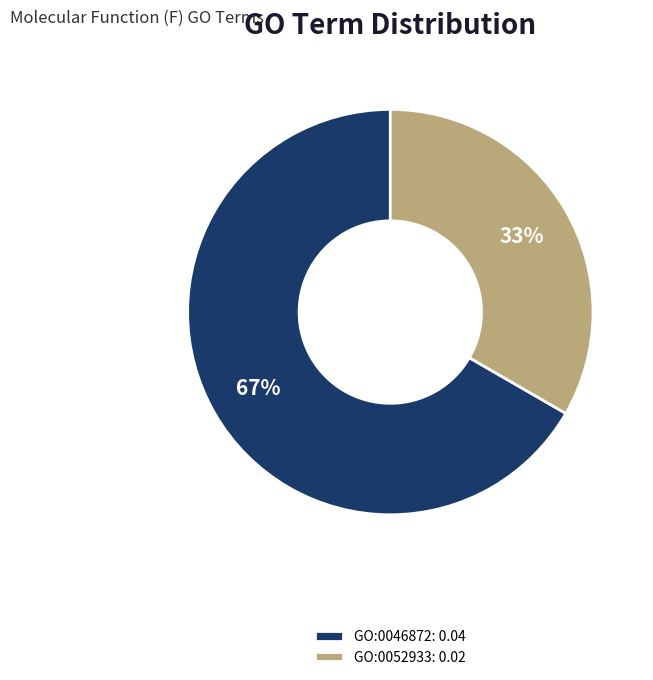

Which category accounts for the majority?

GO:0046872